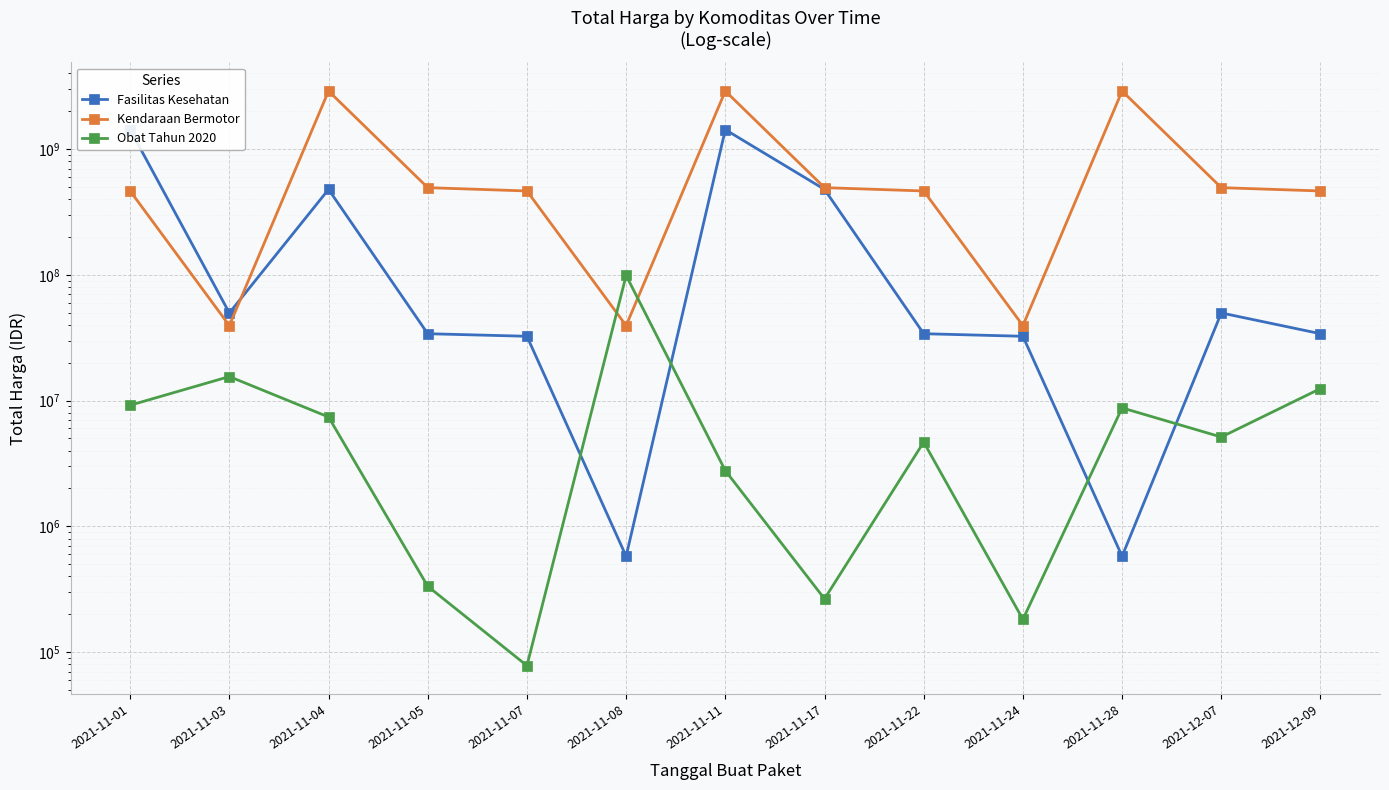

The value of Fasilitas Kesehatan at 2021-11-17 is 285074263. True or false?

False